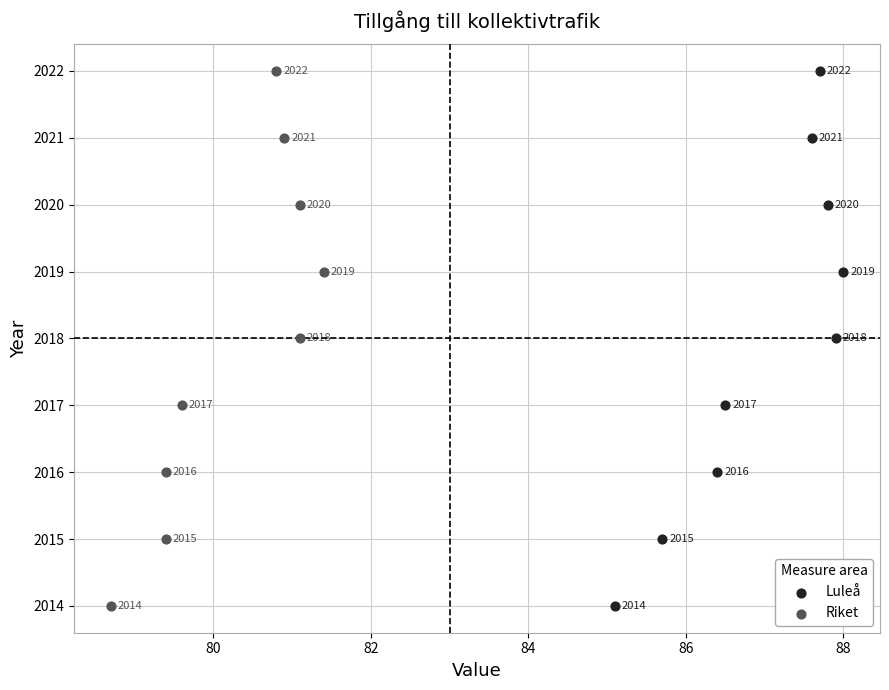

What are all the series names shown in the legend?

Luleå, Riket